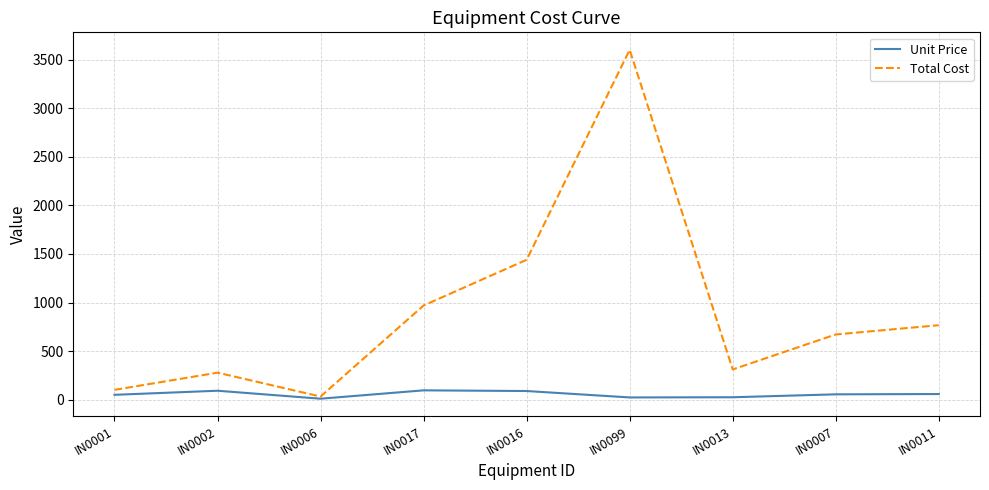

Rank the series by their average value, from lowest to highest.

Unit Price, Total Cost